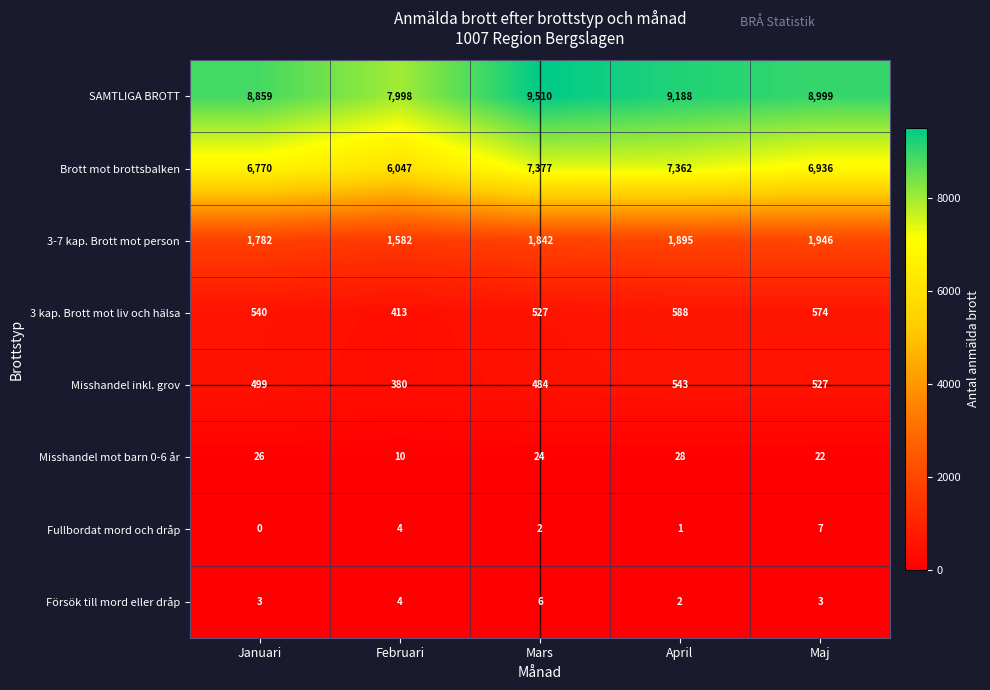

What is the greatest value displayed?

9510